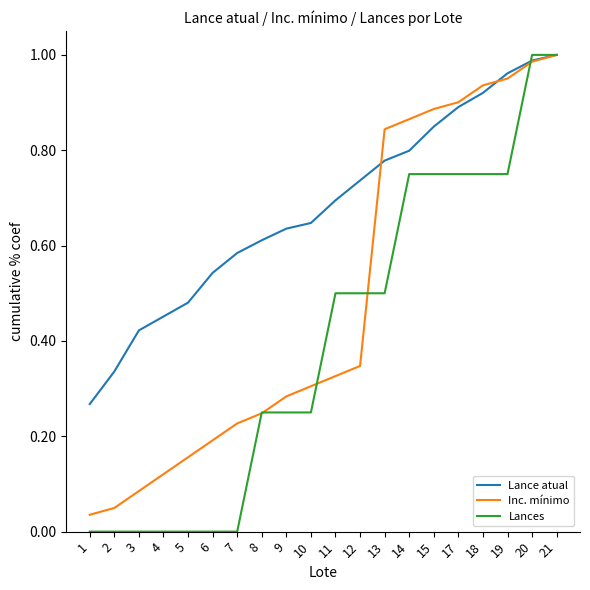

List the series in order of their overall mean, highest first.

Lance atual, Inc. mínimo, Lances